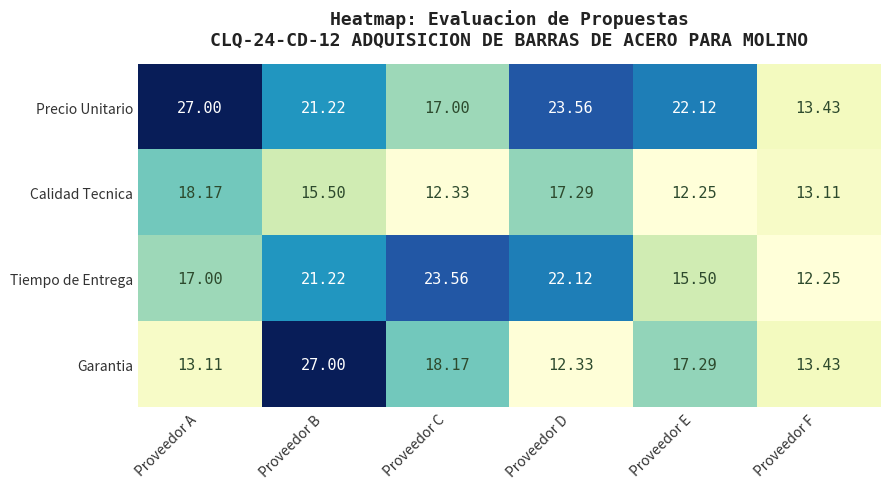

Rank the series at Proveedor C from highest to lowest value.

Tiempo de Entrega, Garantia, Precio Unitario, Calidad Tecnica